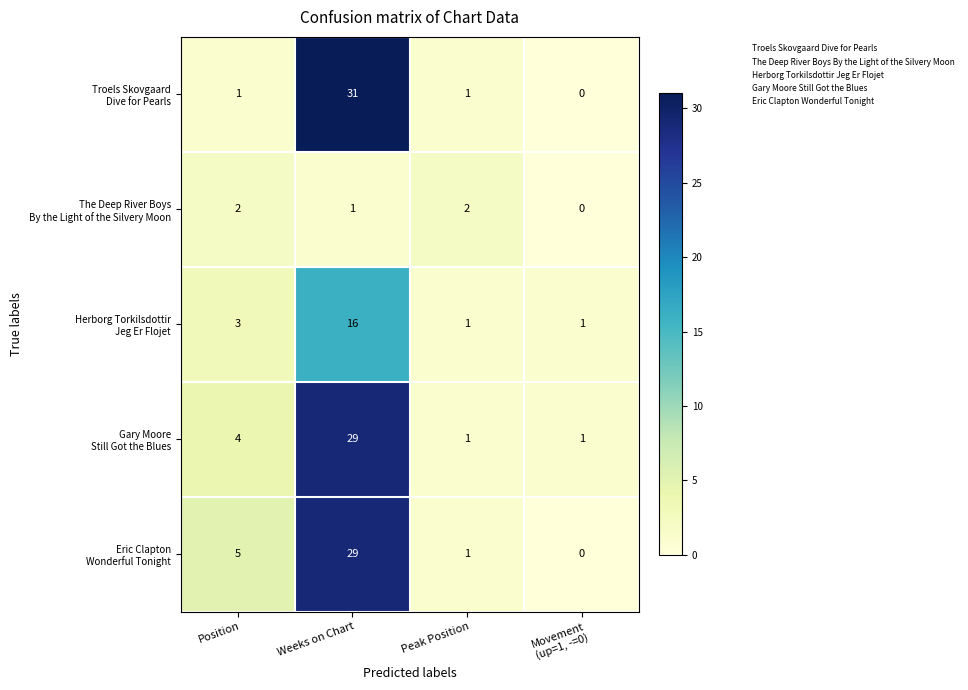

What is the total value across all series at Position?

15